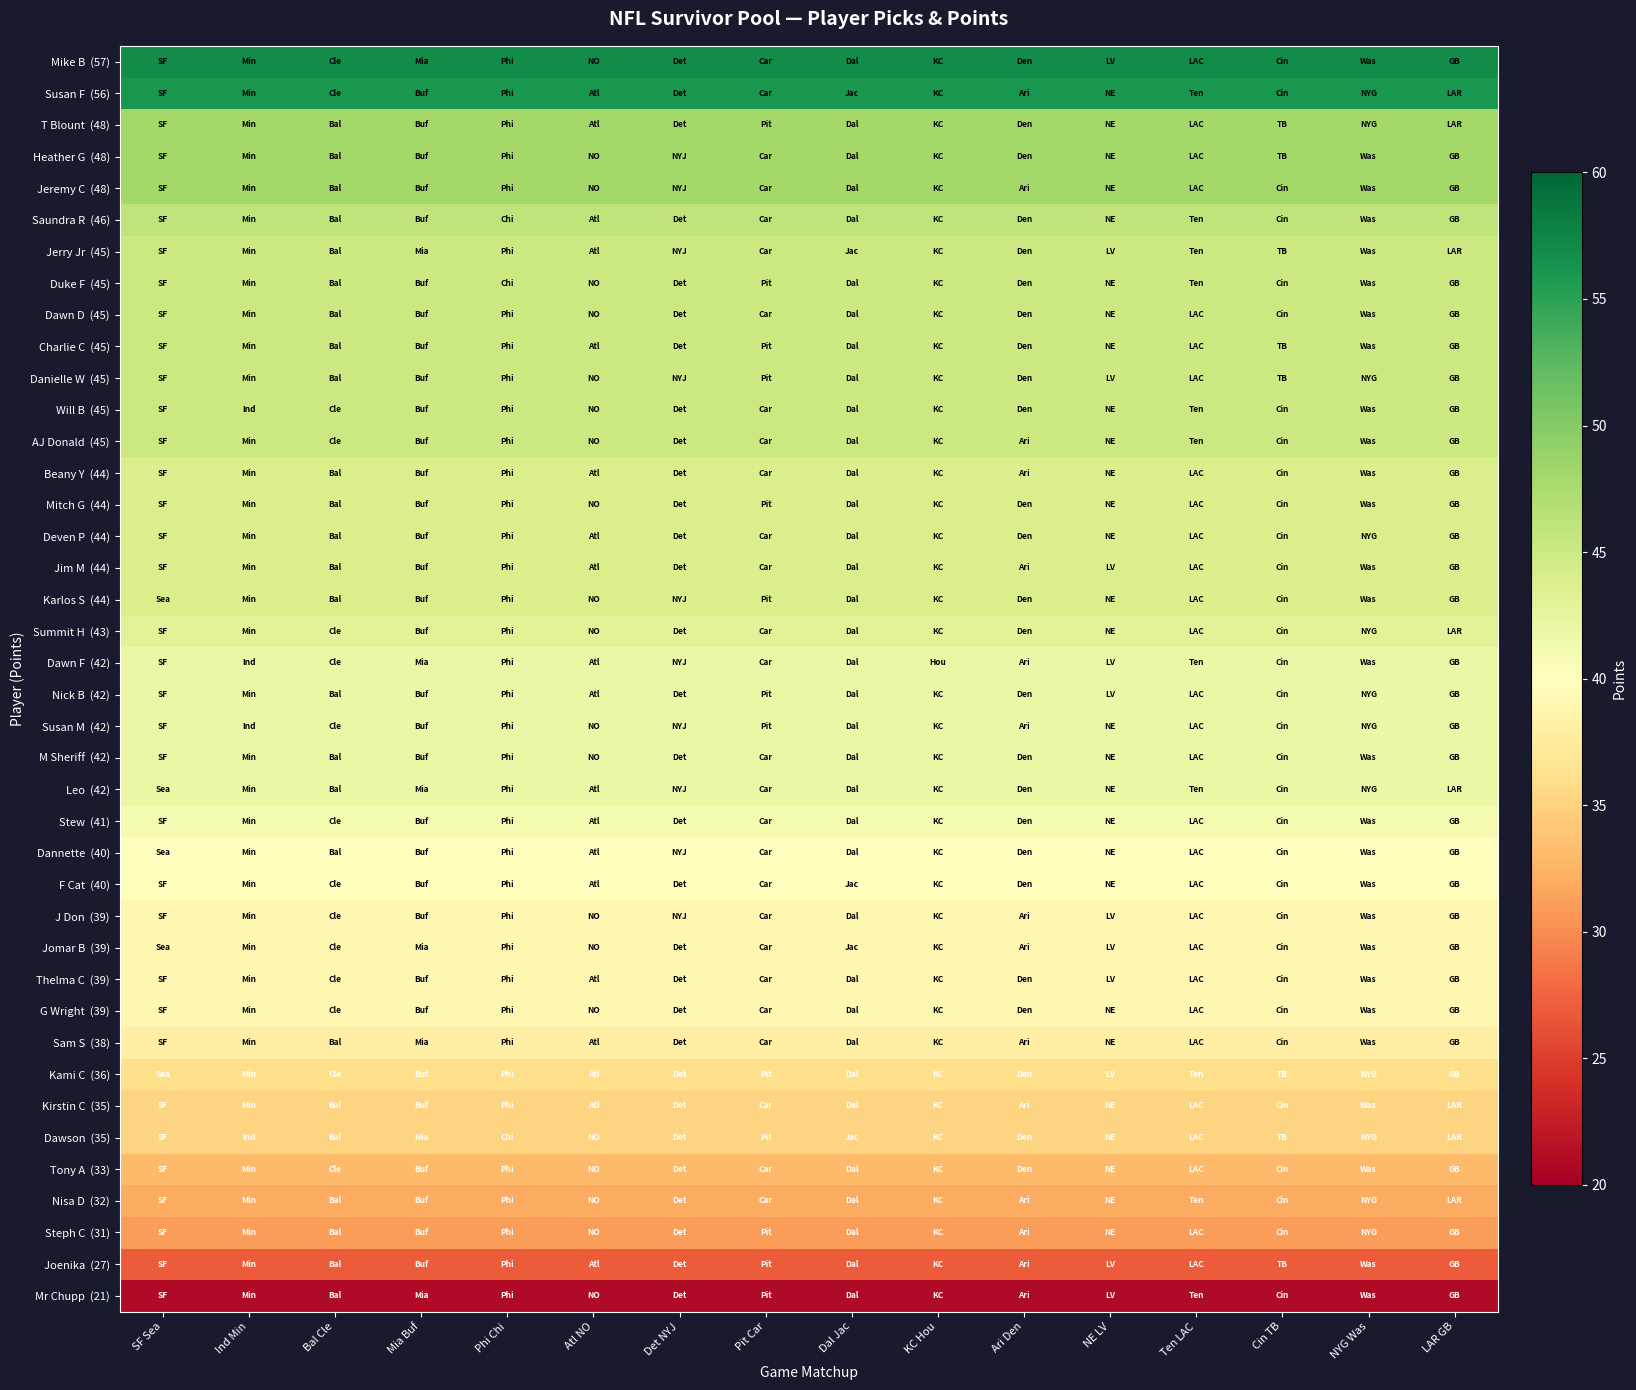

List the series in order of their peak value, highest first.

Mike B (57), Susan F (56), T Blount (48), Heather G (48), Jeremy C (48), Saundra R (46), Jerry Jr (45), Duke F (45), Dawn D (45), Charlie C (45), Danielle W (45), Will B (45), AJ Donald (45), Beany Y (44), Mitch G (44), Deven P (44), Jim M (44), Karlos S (44), Summit H (43), Dawn F (42), Nick B (42), Susan M (42), M Sheriff (42), Leo (42), Stew (41), Dannette (40), F Cat (40), J Don (39), Jomar B (39), Thelma C (39), G Wright (39), Sam S (38), Kami C (36), Kirstin C (35), Dawson (35), Tony A (33), Nisa D (32), Steph C (31), Joenika (27), Mr Chupp (21)